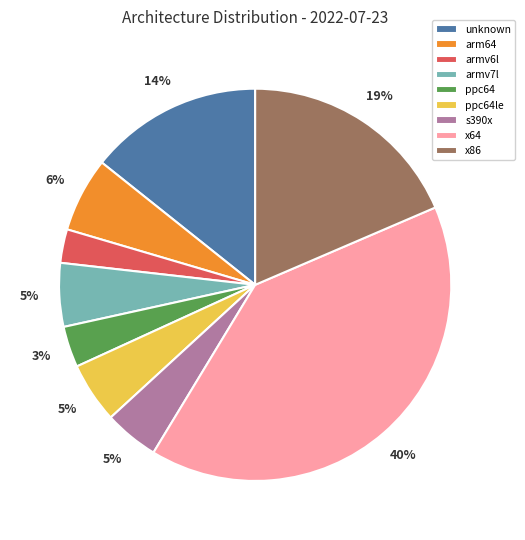

Between s390x and arm64, which is larger?

arm64